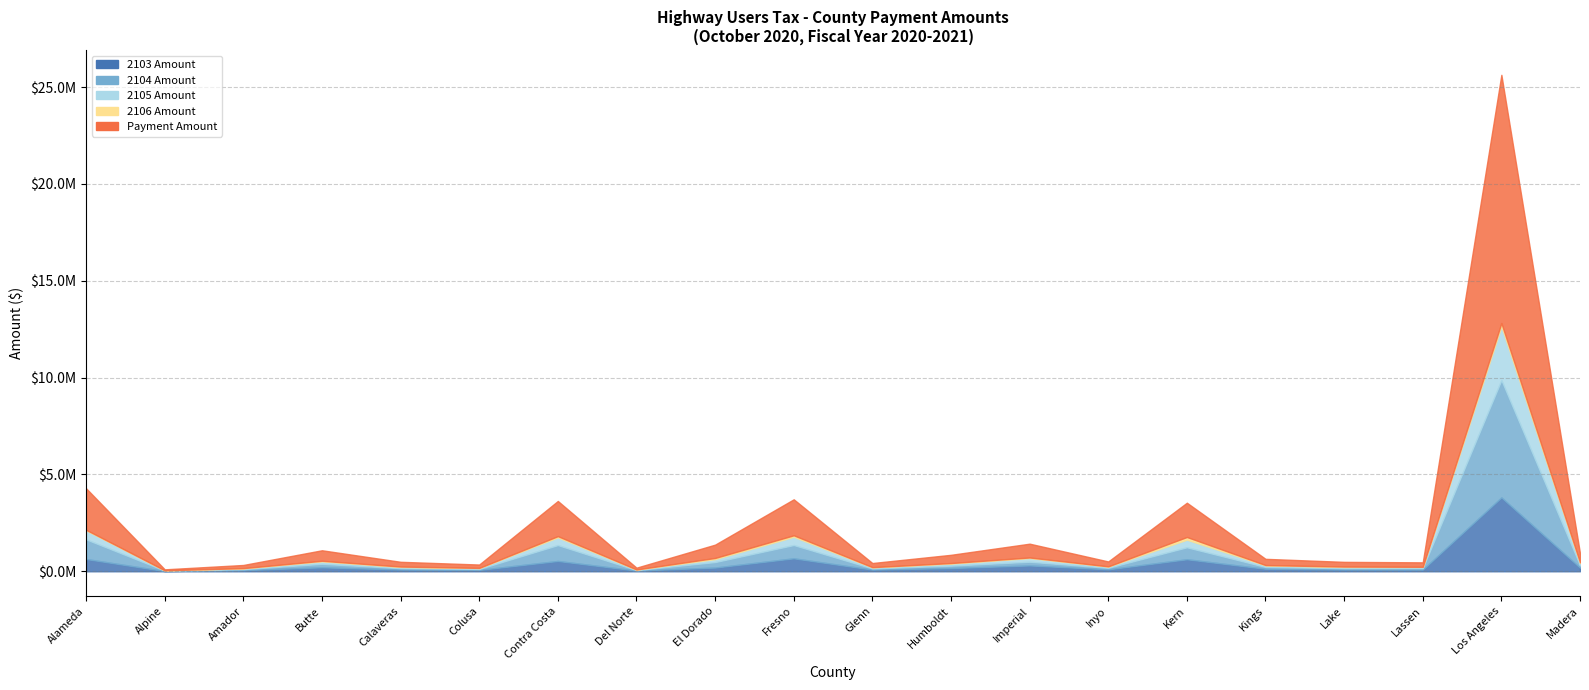

Between Glenn and Imperial, which series saw the biggest shift?

Payment Amount